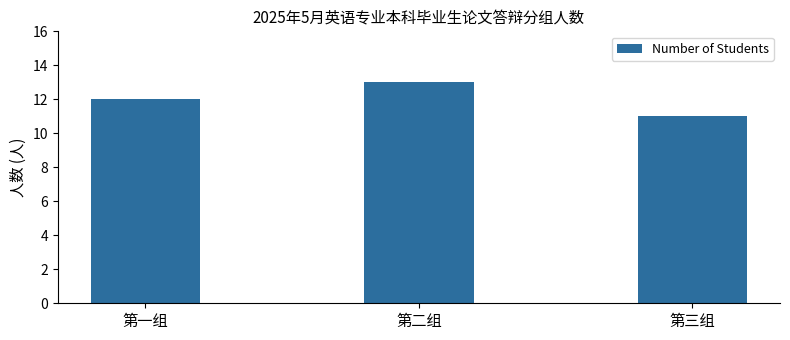

Count the number of categories in the chart.

3